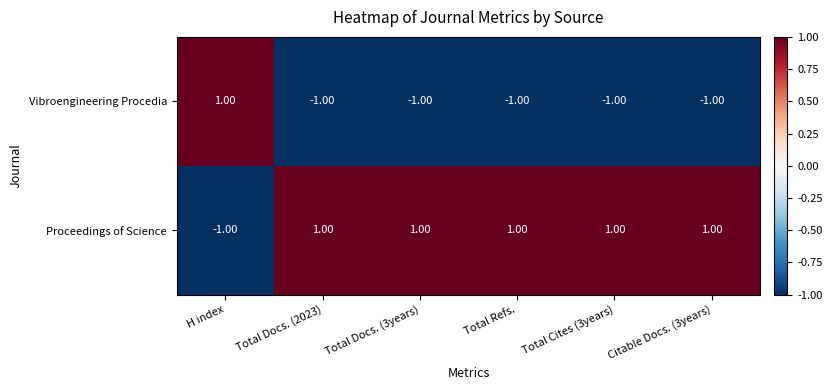

Rank the series by their average value, from lowest to highest.

Vibroengineering Procedia, Proceedings of Science